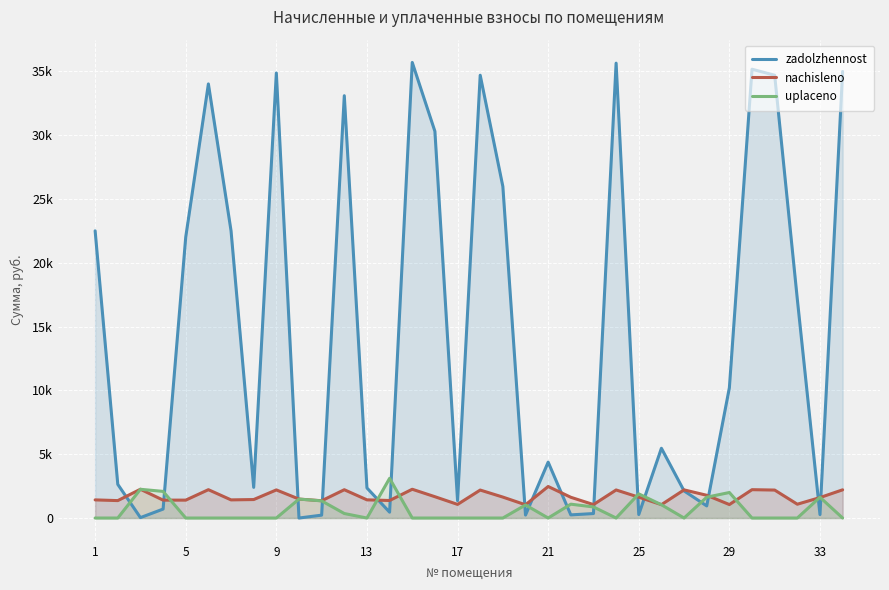

At how many categories does at least one series exceed 11346?

15